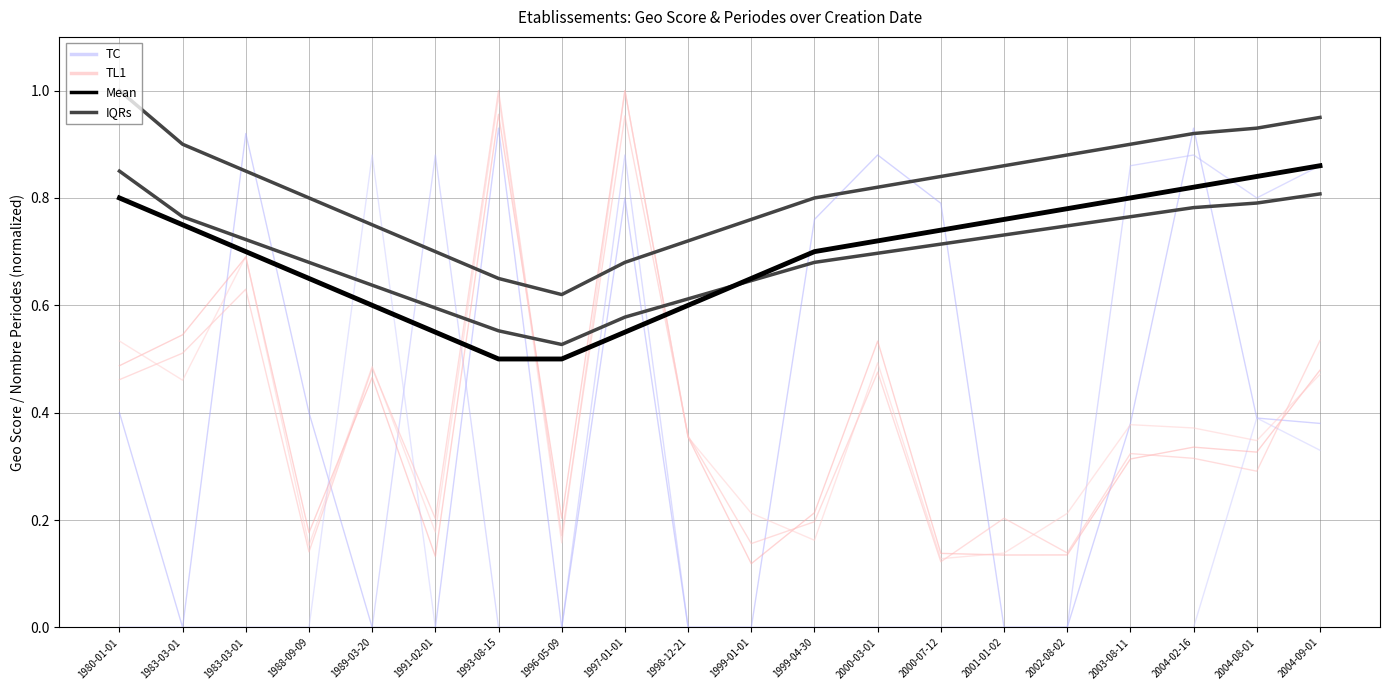

Reading left to right, extract all data points from this chart.

TC: 1980-01-01=0.4	1983-03-01=0.0	1983-03-01=0.9	1988-09-09=0.4	1989-03-20=0.0	1991-02-01=0.0	1993-08-15=0.9	1996-05-09=0.0	1997-01-01=0.8	1998-12-21=0.0	1999-01-01=0.0	1999-04-30=0.8	2000-03-01=0.9	2000-07-12=0.8	2001-01-02=0.0	2002-08-02=0.0	2003-08-11=0.4	2004-02-16=0.9	2004-08-01=0.4	2004-09-01=0.4
TL1: 1980-01-01=0.5	1983-03-01=0.5	1983-03-01=0.7	1988-09-09=0.2	1989-03-20=0.5	1991-02-01=0.1	1993-08-15=1.0	1996-05-09=0.2	1997-01-01=1.0	1998-12-21=0.4	1999-01-01=0.1	1999-04-30=0.2	2000-03-01=0.5	2000-07-12=0.1	2001-01-02=0.1	2002-08-02=0.1	2003-08-11=0.3	2004-02-16=0.3	2004-08-01=0.3	2004-09-01=0.5
Mean: 1980-01-01=0.8	1983-03-01=0.8	1983-03-01=0.7	1988-09-09=0.7	1989-03-20=0.6	1991-02-01=0.6	1993-08-15=0.5	1996-05-09=0.5	1997-01-01=0.6	1998-12-21=0.6	1999-01-01=0.7	1999-04-30=0.7	2000-03-01=0.7	2000-07-12=0.7	2001-01-02=0.8	2002-08-02=0.8	2003-08-11=0.8	2004-02-16=0.8	2004-08-01=0.8	2004-09-01=0.9
IQRs: 1980-01-01=1.0	1983-03-01=0.9	1983-03-01=0.8	1988-09-09=0.8	1989-03-20=0.8	1991-02-01=0.7	1993-08-15=0.7	1996-05-09=0.6	1997-01-01=0.7	1998-12-21=0.7	1999-01-01=0.8	1999-04-30=0.8	2000-03-01=0.8	2000-07-12=0.8	2001-01-02=0.9	2002-08-02=0.9	2003-08-11=0.9	2004-02-16=0.9	2004-08-01=0.9	2004-09-01=0.9